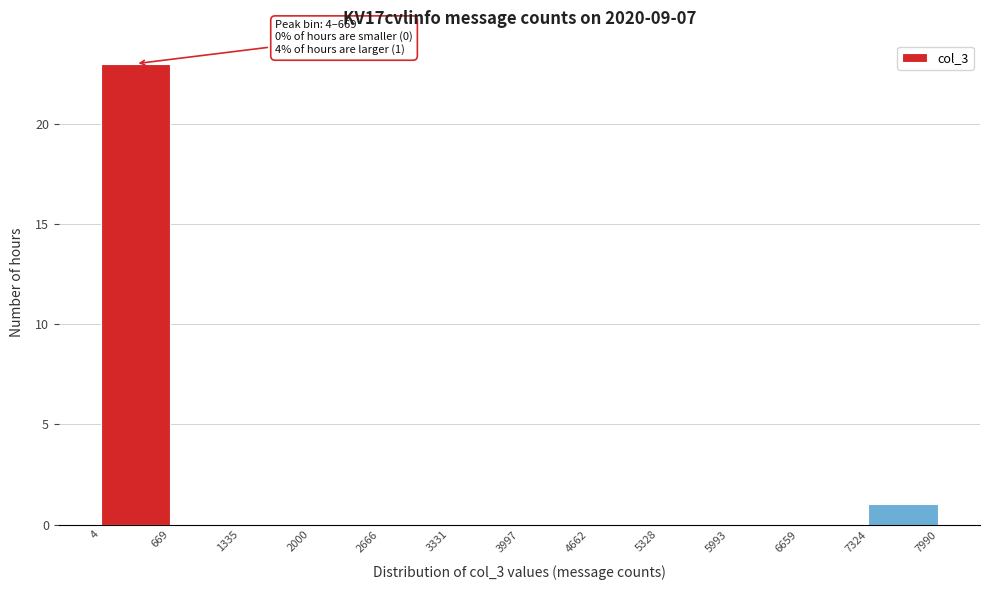

Which range on the x-axis has the tallest bar?

4 to 669